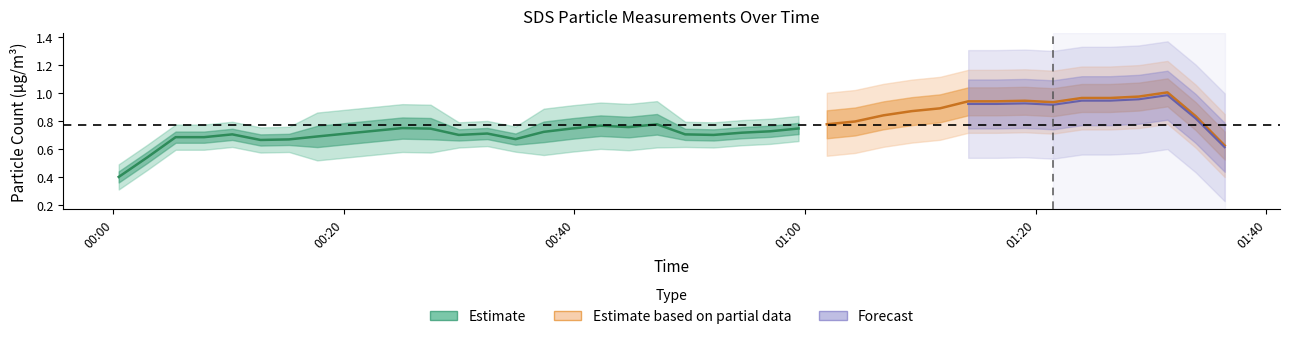

True or false: SDS_P1 and SDS_P2 cross at least once.

False